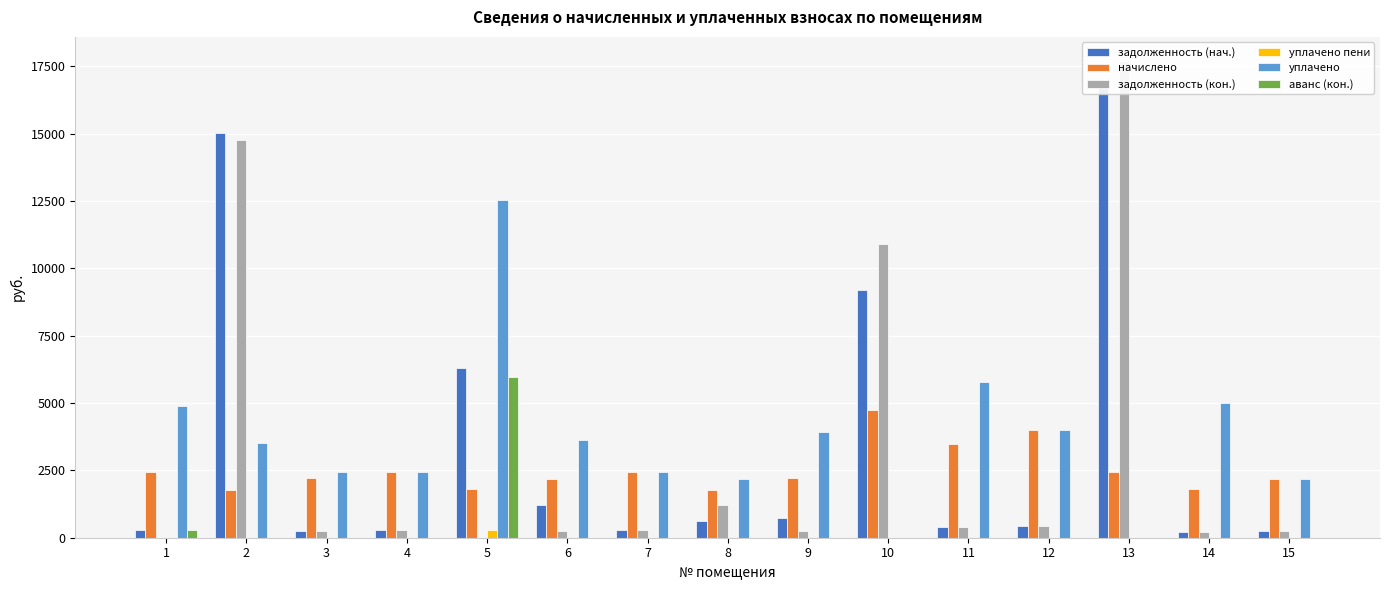

Rank the series at 5 from lowest to highest value.

задолженность (кон.), уплачено пени, начислено, аванс (кон.), задолженность (нач.), уплачено